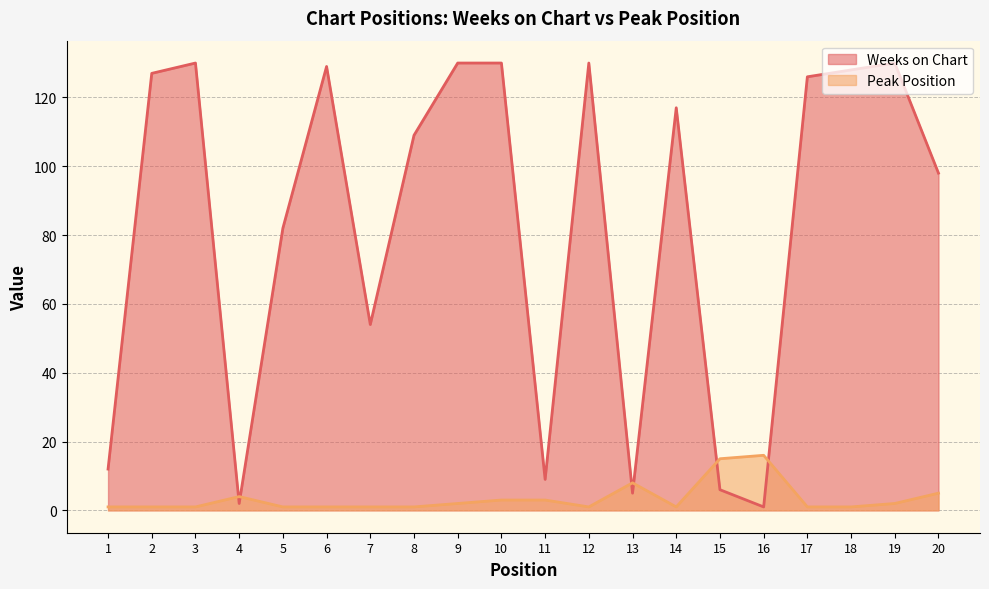

Where is Weeks on Chart nearest to the value 65?

7